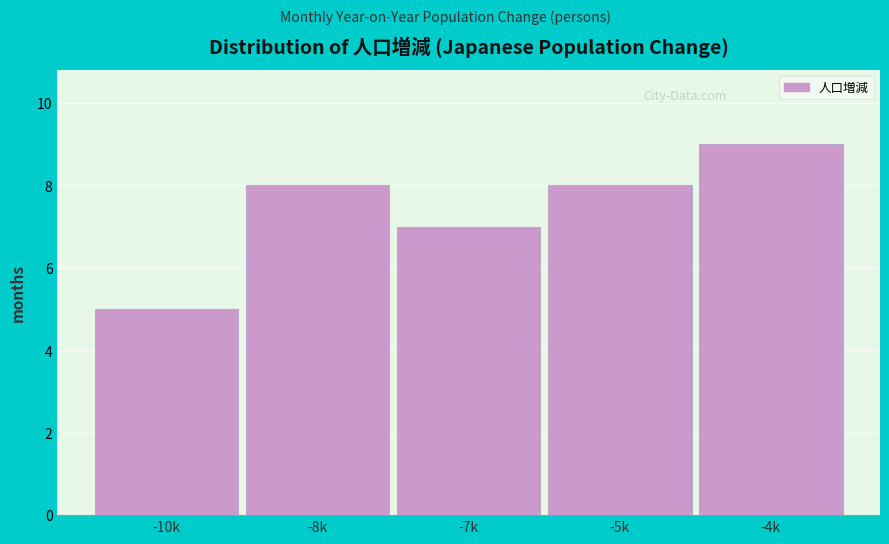

Reading right to left, what are all the values shown in this chart?

-4k=9	-5k=8	-7k=7	-8k=8	-10k=5